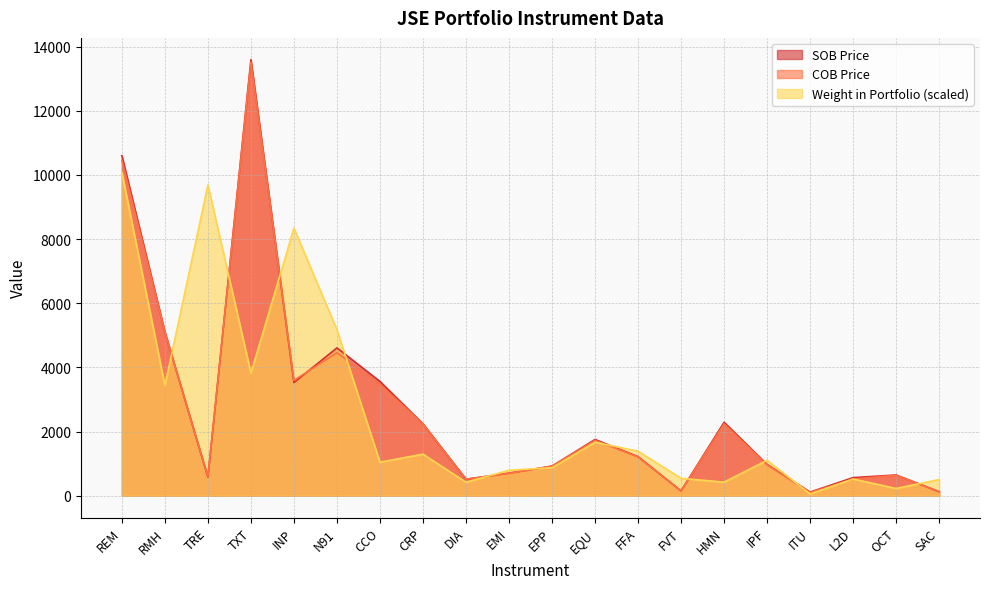

What is the highest value of the SOB Price series?

13594.0